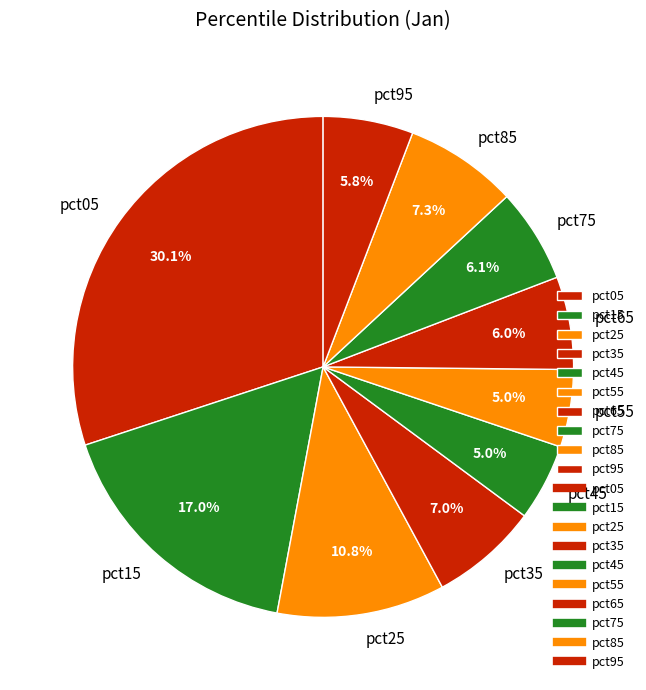

To the nearest percent, what is the difference between the largest and smallest slice percentages?

25%